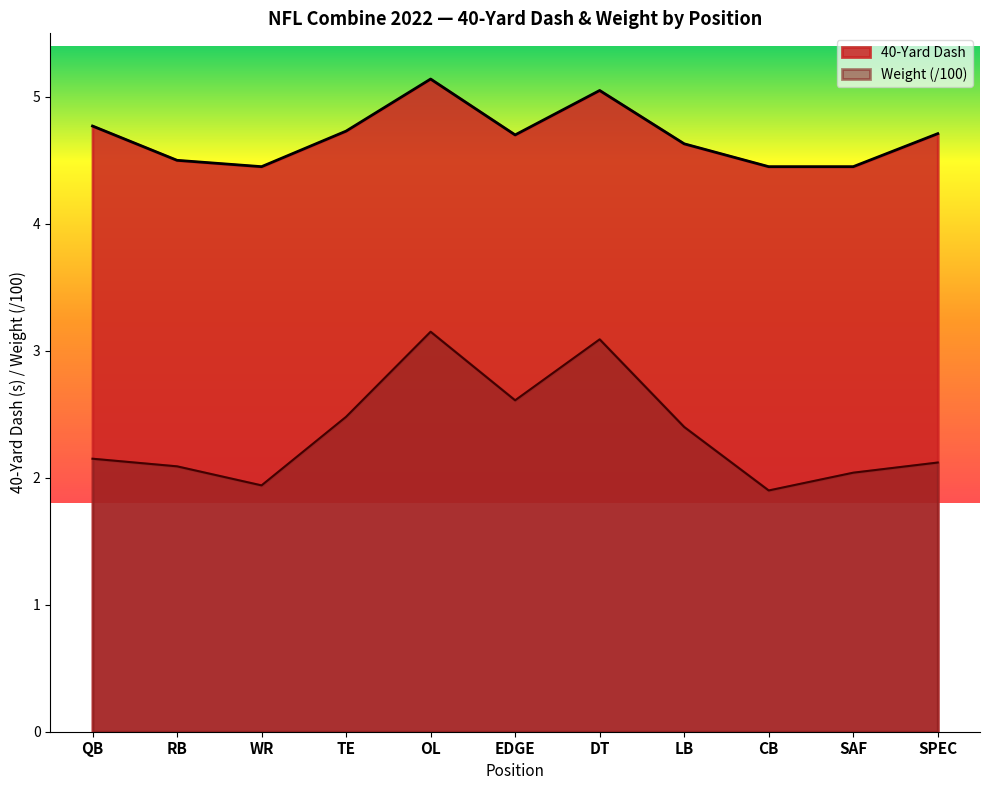

Where is the first local maximum for 40-Yard Dash?

OL